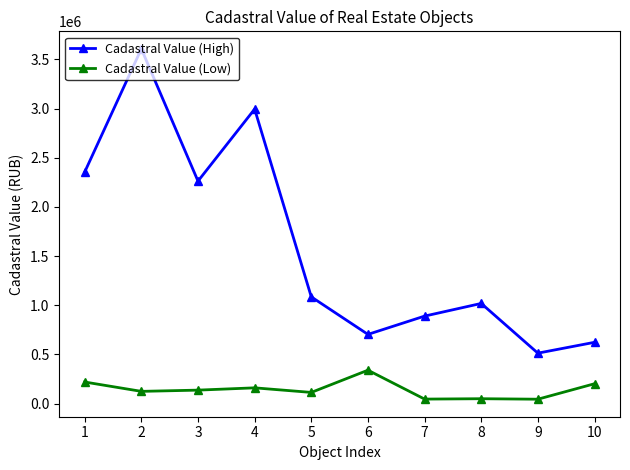

True or false: Cadastral Value (High) has a value of 1343102.2 at 7.

False